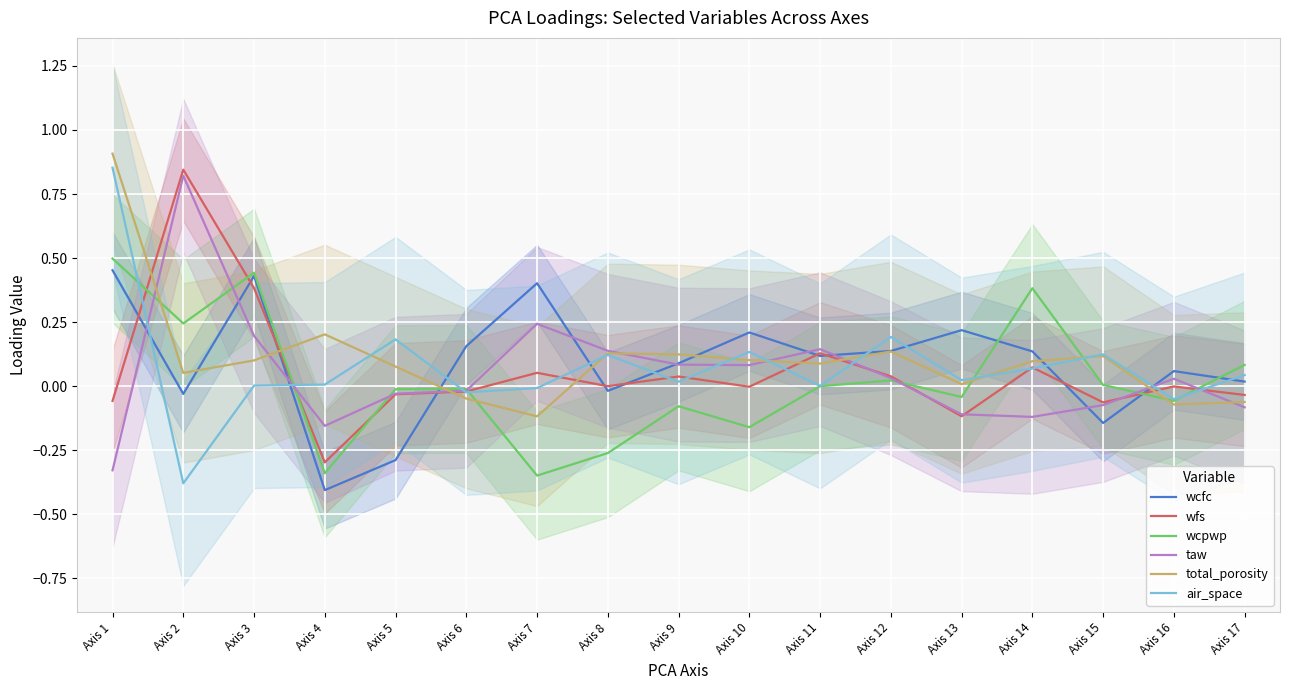

At how many categories does at least one series exceed 0?

17